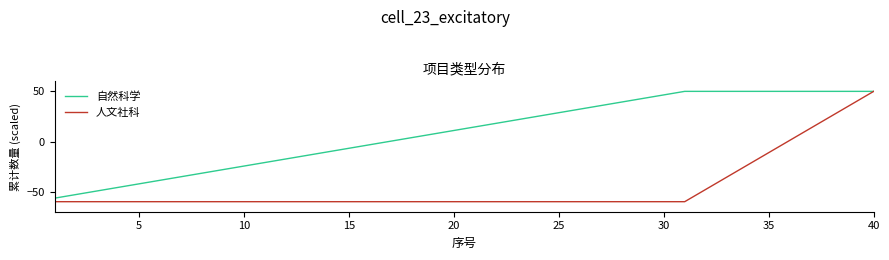

What is the minimum value shown in the chart?

-60.0